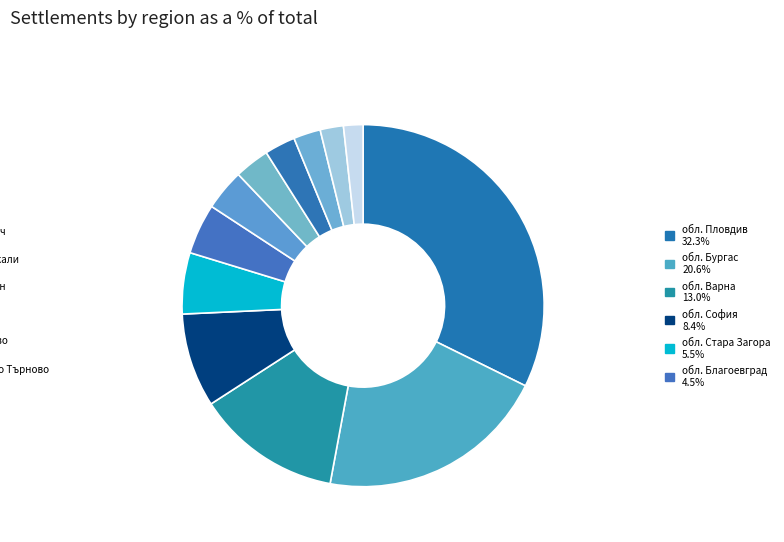

How many slices are in this pie chart?

12